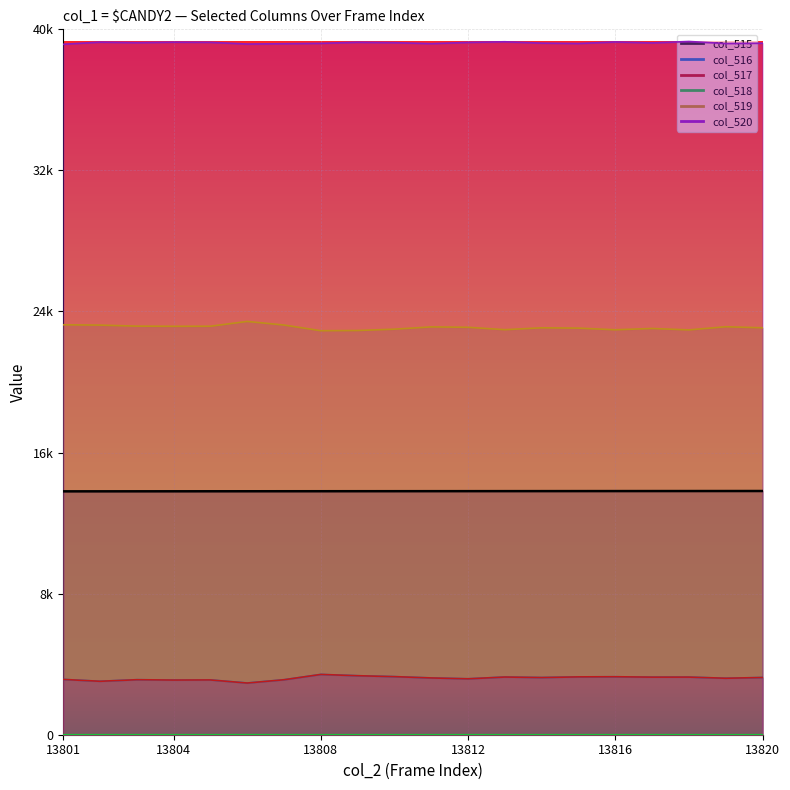

What is the spread (max minus min) of values at 13807?

39185.0